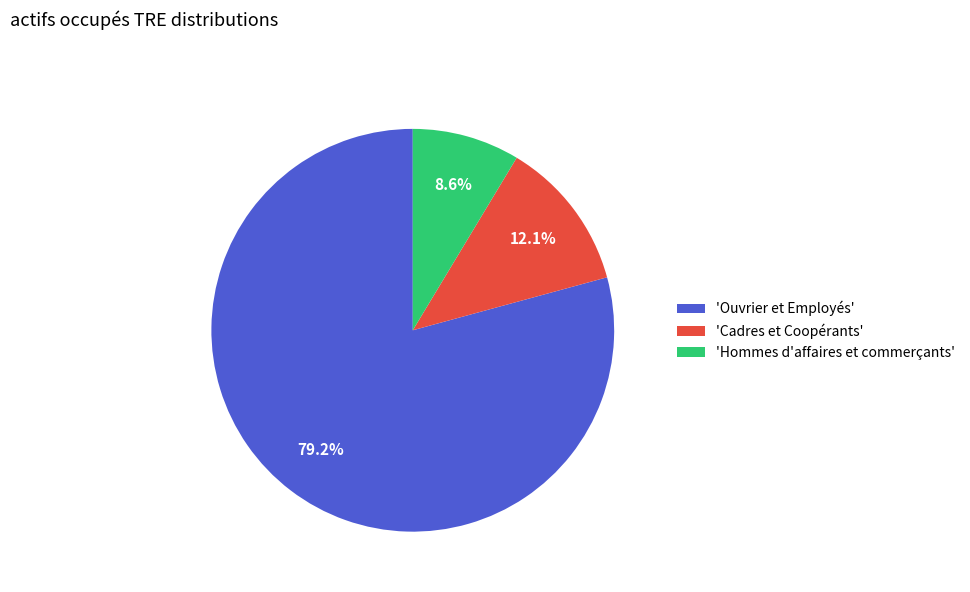

Which category has the biggest portion of the pie?

'Ouvrier et Employés'